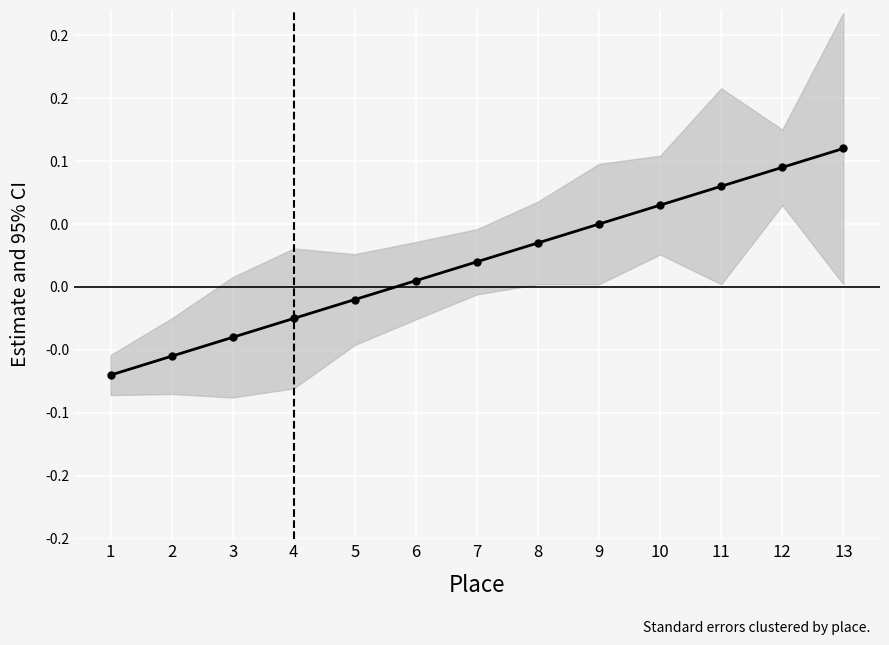

True or false: the data has more than 1 interior local peaks.

False